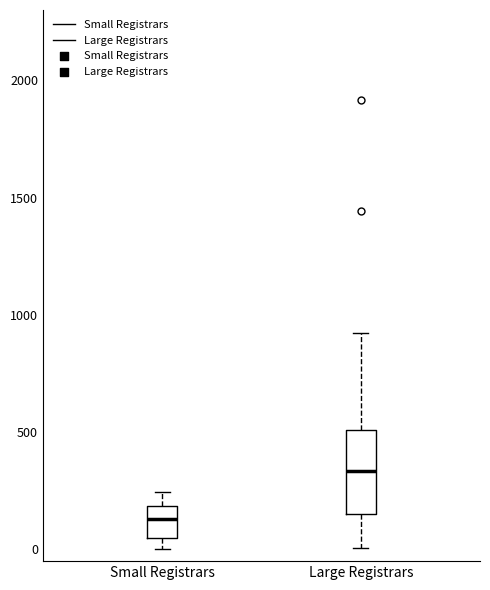

Reading left to right, read every box against the y-axis: the position of its median line, the range the box covers, and the ends of its whiskers. The values are not printed on the chart, so give them approximately, as read against the axis.

Small Registrars: median 150, box 50 to 200, whiskers 0 to 250
Large Registrars: median 350, box 150 to 500, whiskers 0 to 900